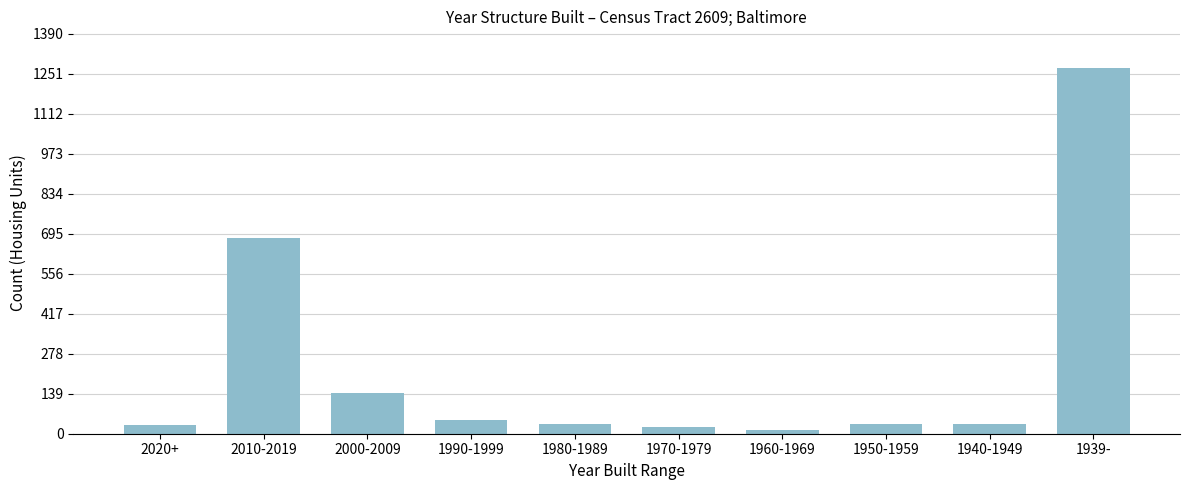

Where is the data nearest to the value 642?

2010-2019